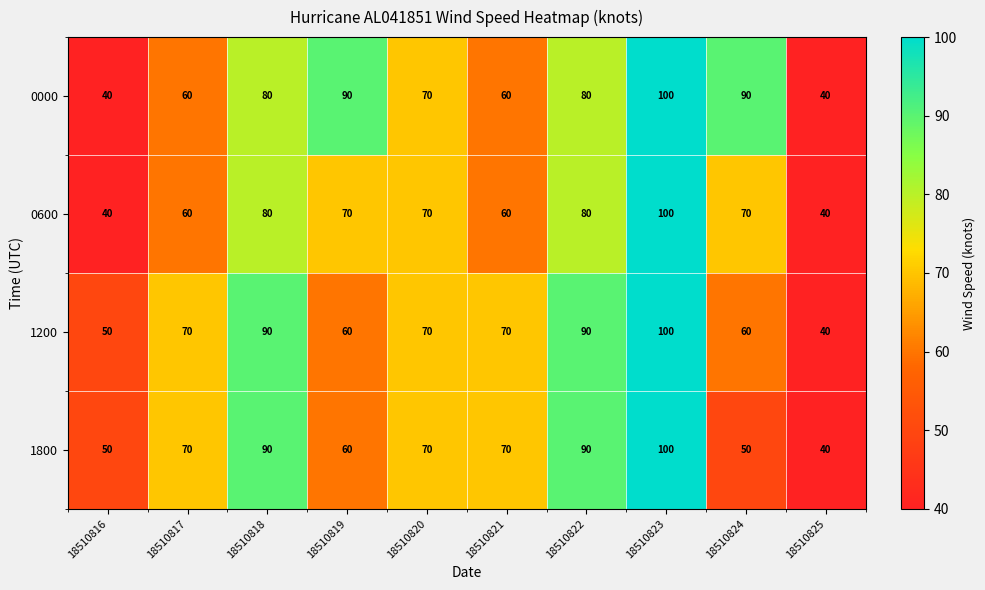

What is the maximum value for 0600?

100